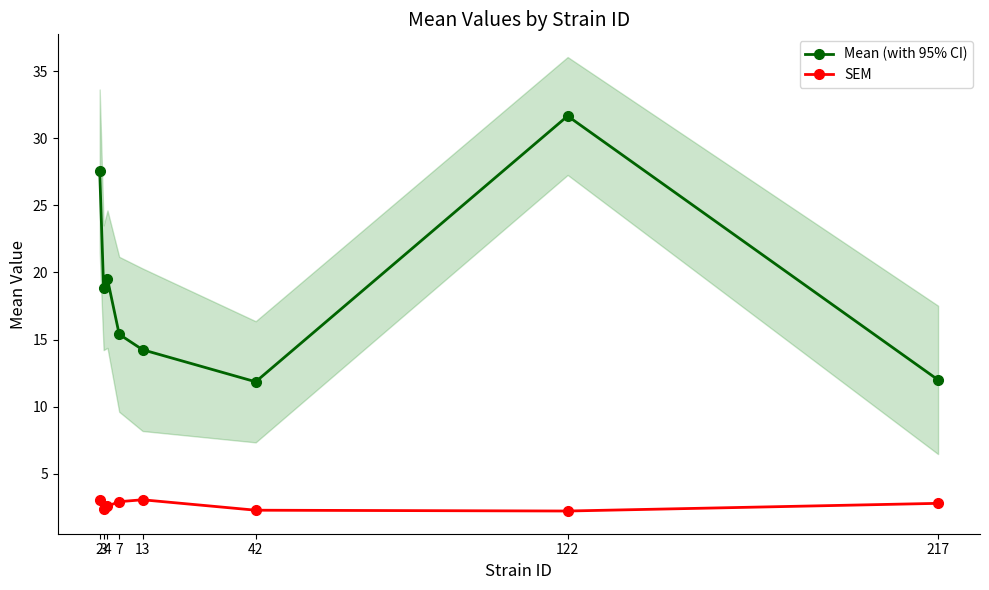

Which series has the widest spread of values?

Mean (with 95% CI)